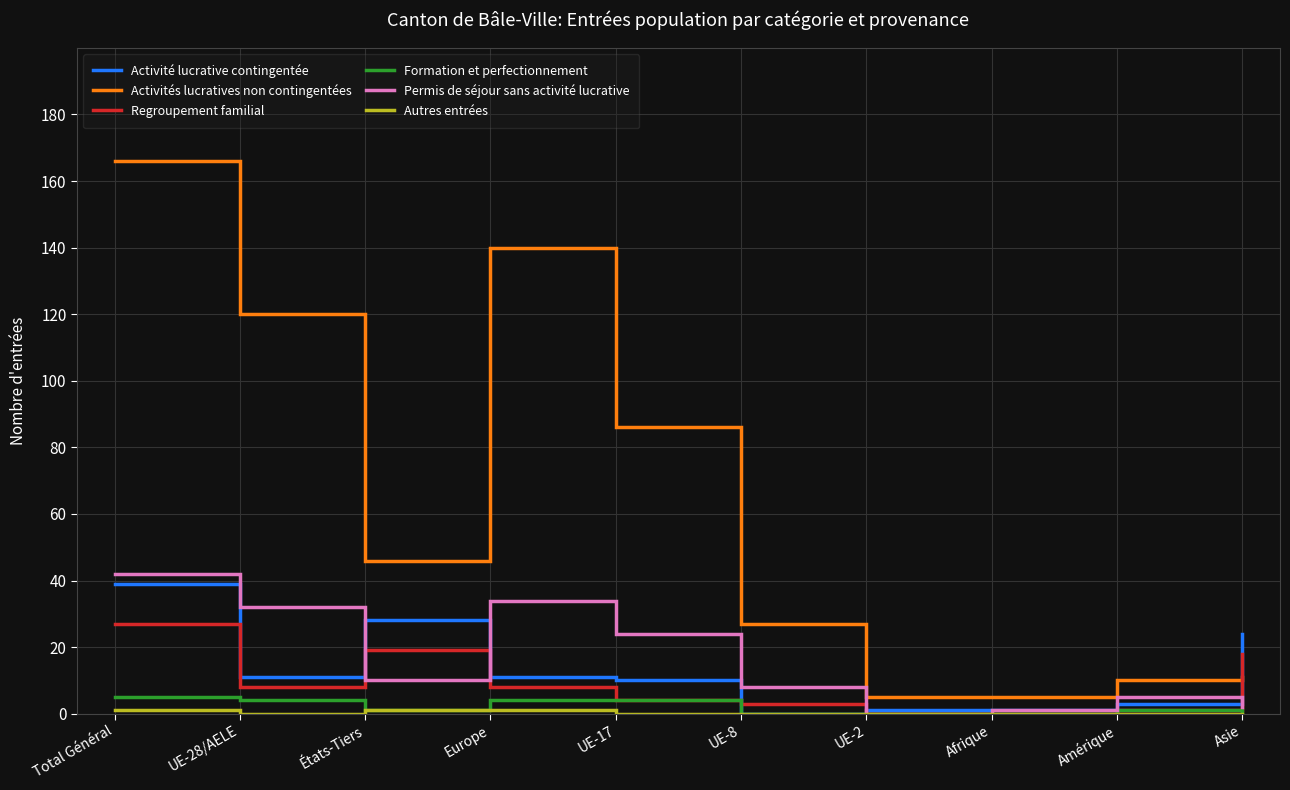

Which series has the widest spread of values?

Activités lucratives non contingentées